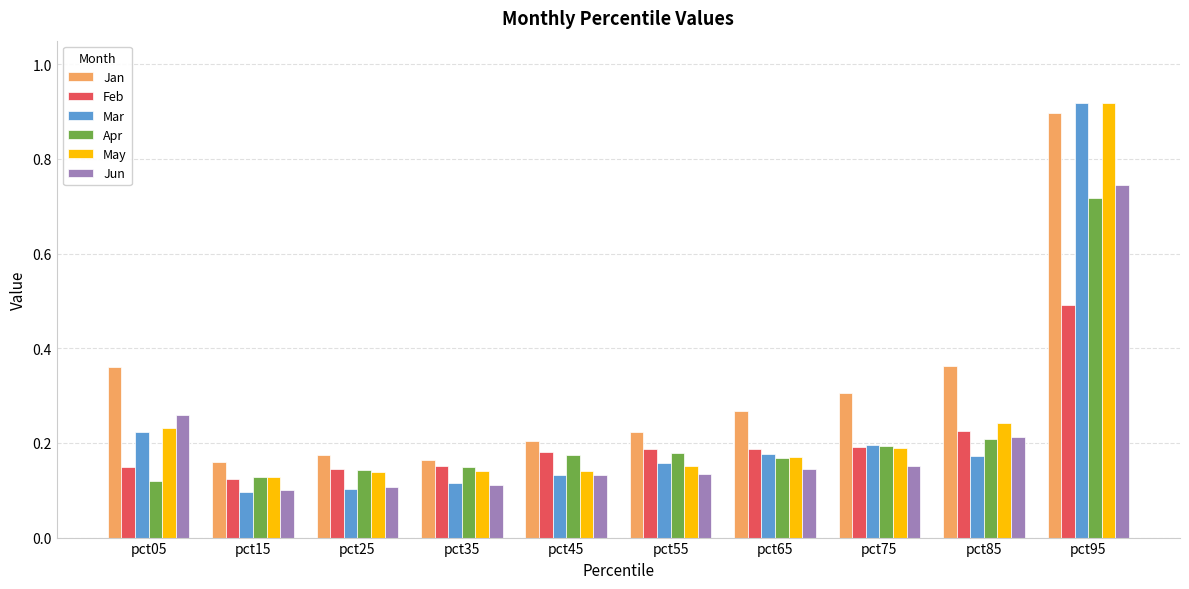

Are the bars grouped side by side (vs. stacked)?

Yes